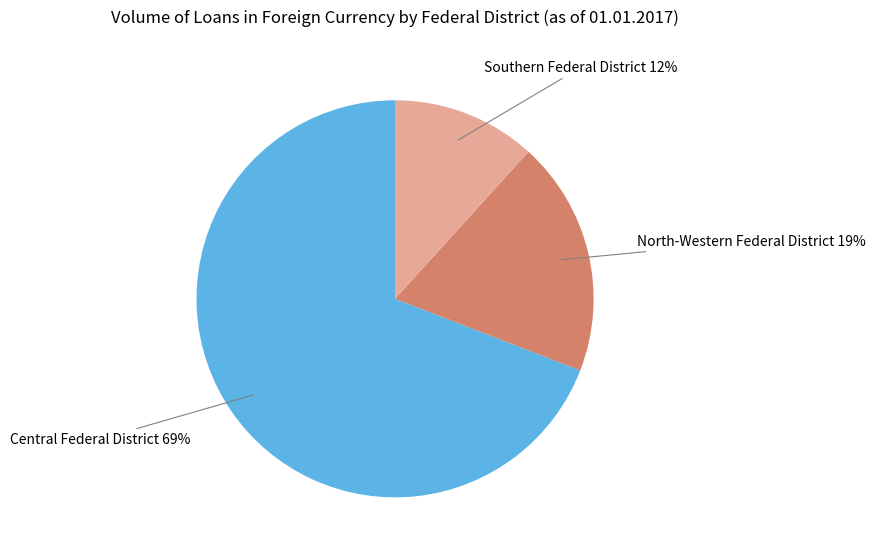

True or false: Central Federal District accounts for 69% of the total.

True